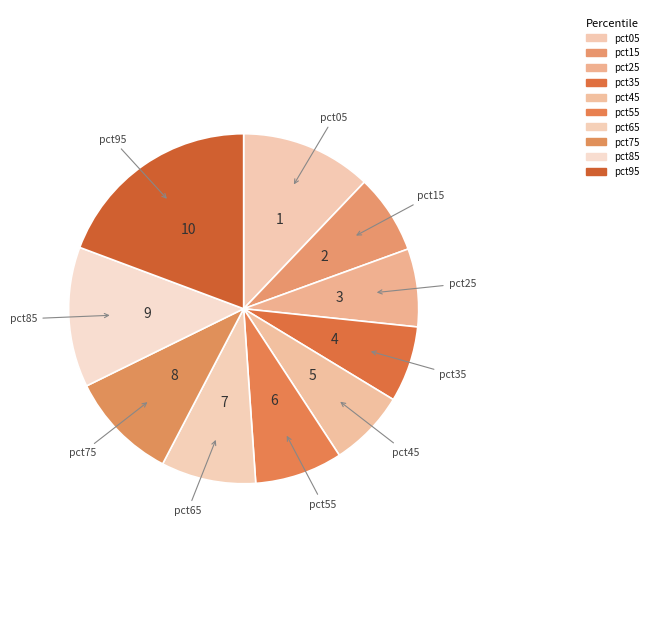

Between pct95 and pct15, which is larger?

pct95